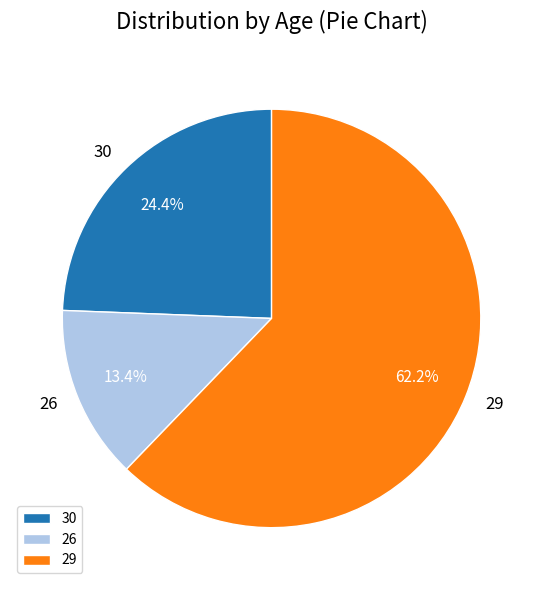

To the nearest percent, what is the average slice percentage?

33%